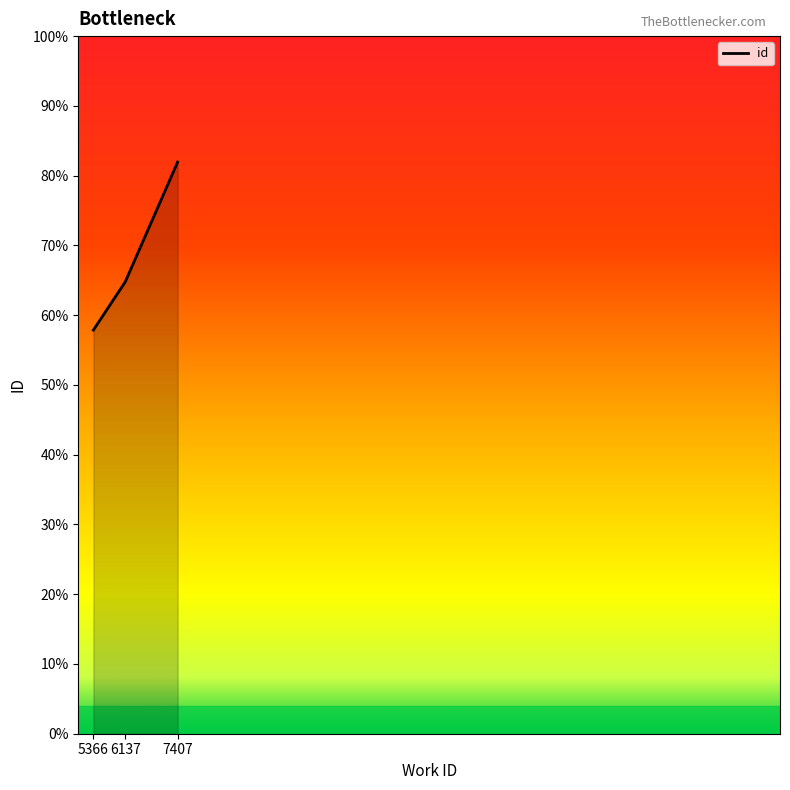

Does the chart have visible grid lines?

No